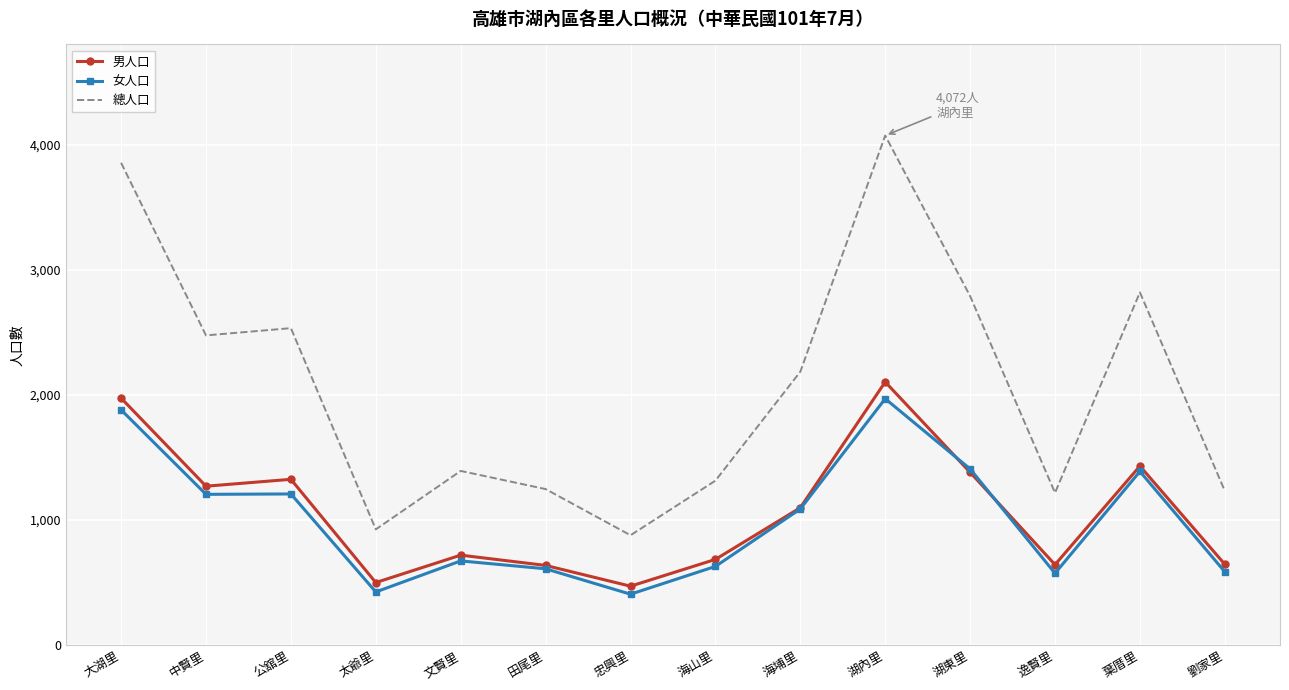

What is the smallest value displayed?

407